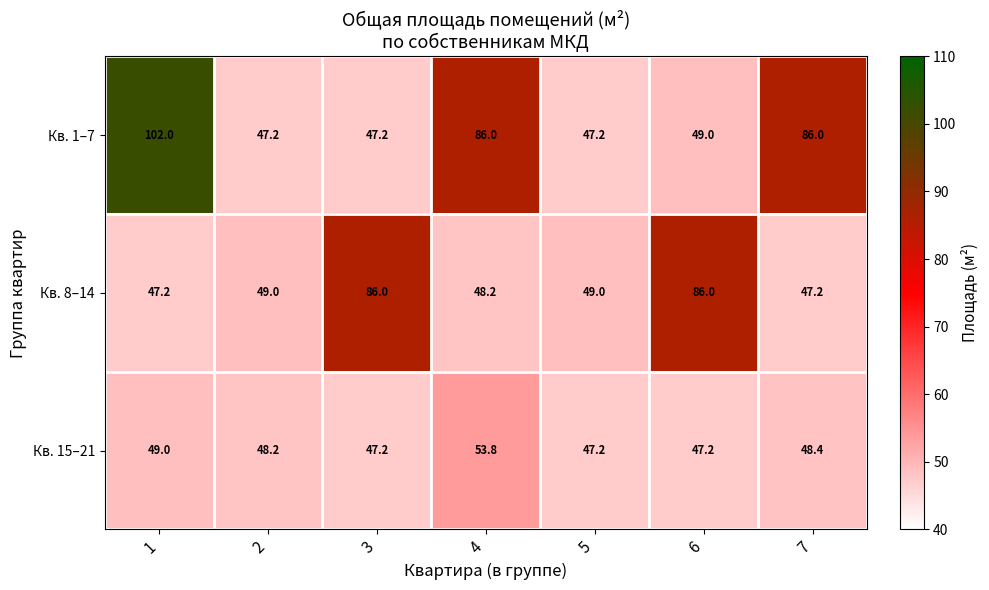

The value of Кв. 15–21 at 1 is 49.0. True or false?

True